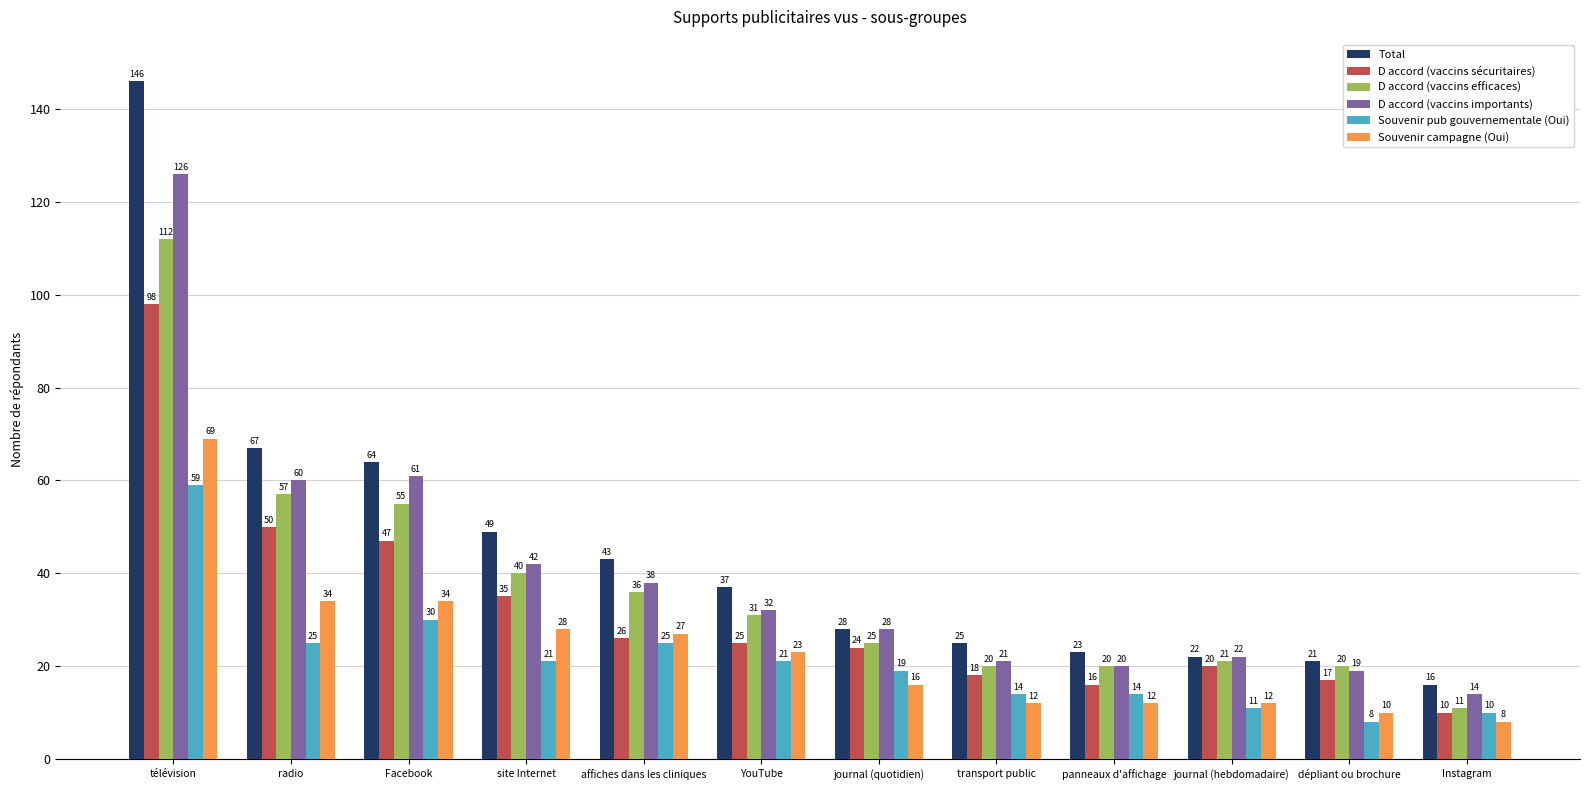

Is the value of D accord (vaccins efficaces) at télévision greater than the value of D accord (vaccins sécuritaires) at dépliant ou brochure?

Yes